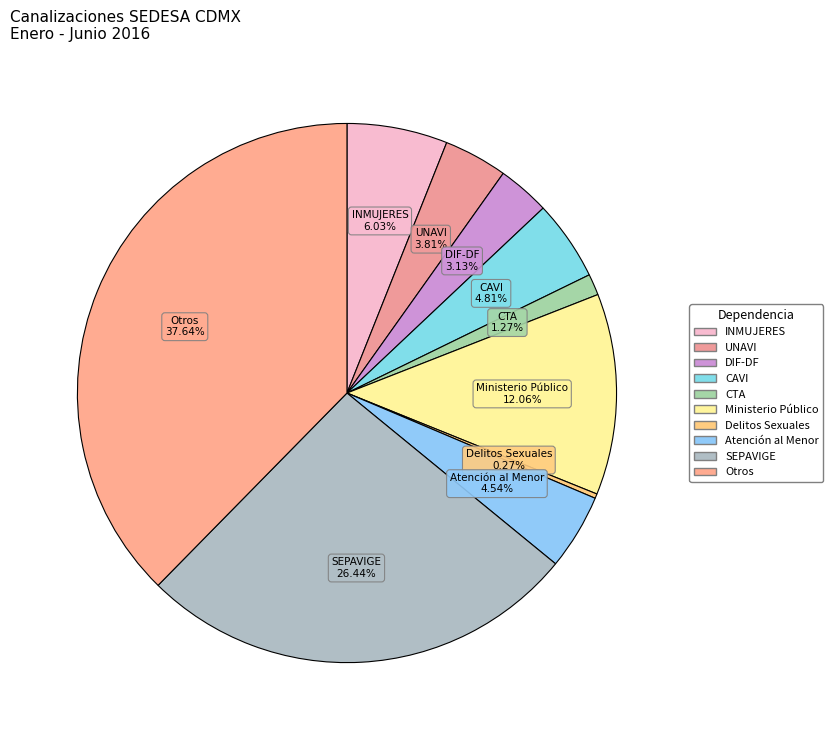

What percentage is the CAVI slice, to the nearest percent?

5%